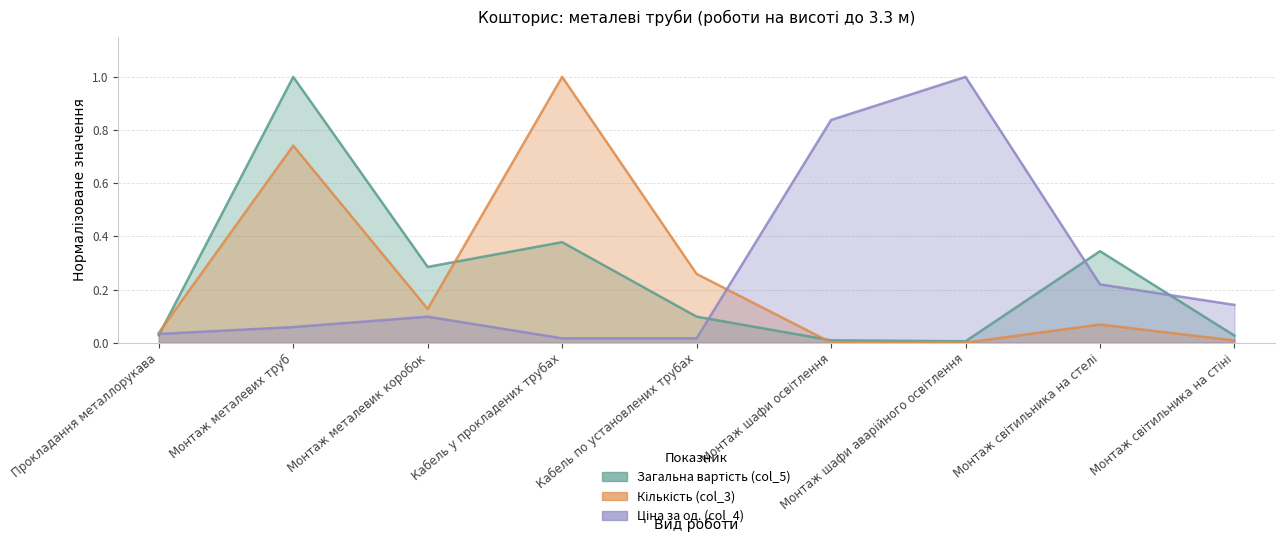

What is the difference between the highest and lowest values at Монтаж шафи освітлення?

0.8